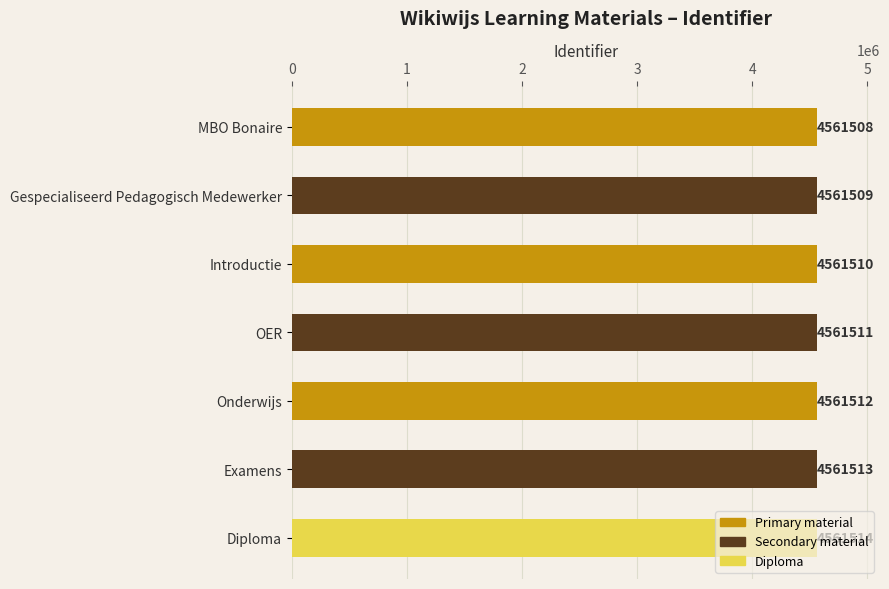

The chart shows a value of 2333961 at Gespecialiseerd Pedagogisch Medewerker. True or false?

False